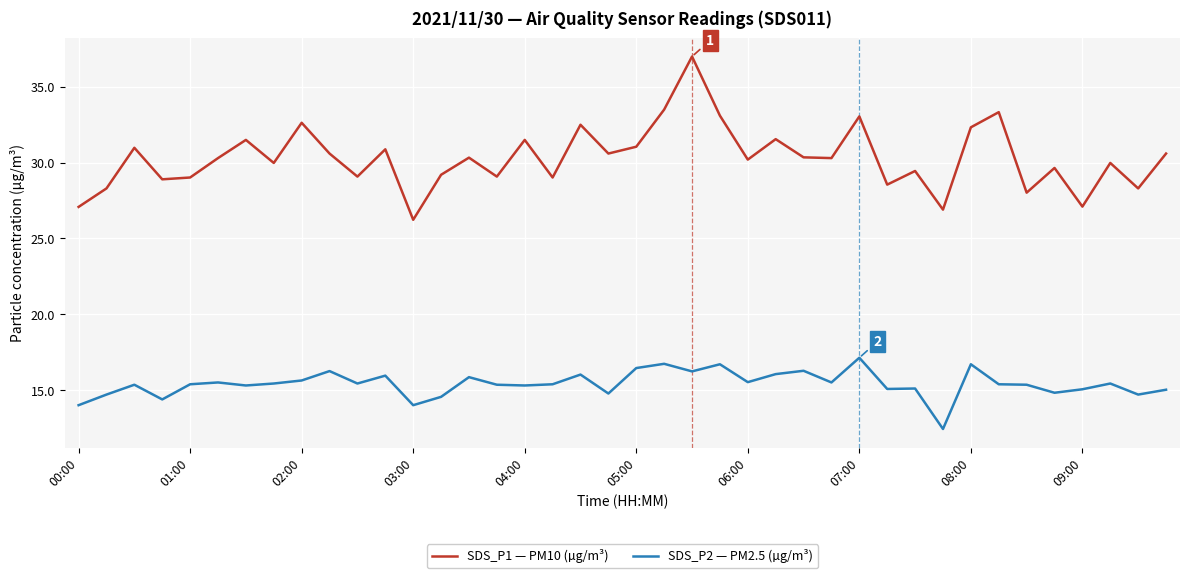

Does the chart have visible grid lines?

Yes